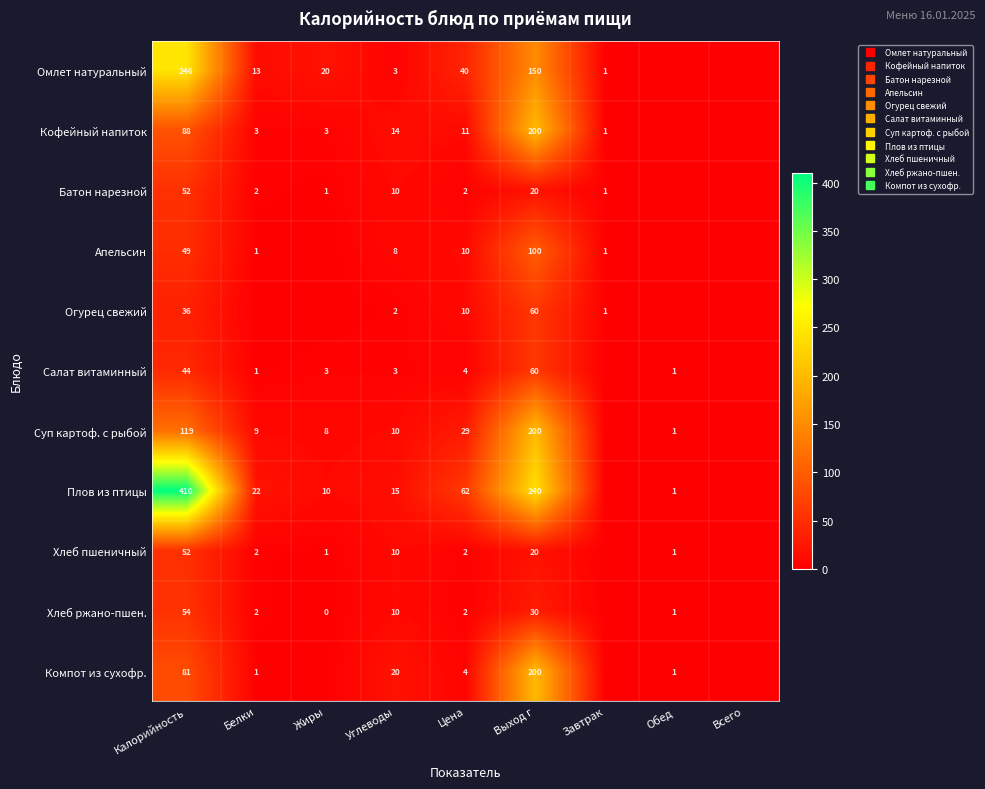

At which label is Батон нарезной closest to 26?

Выход г